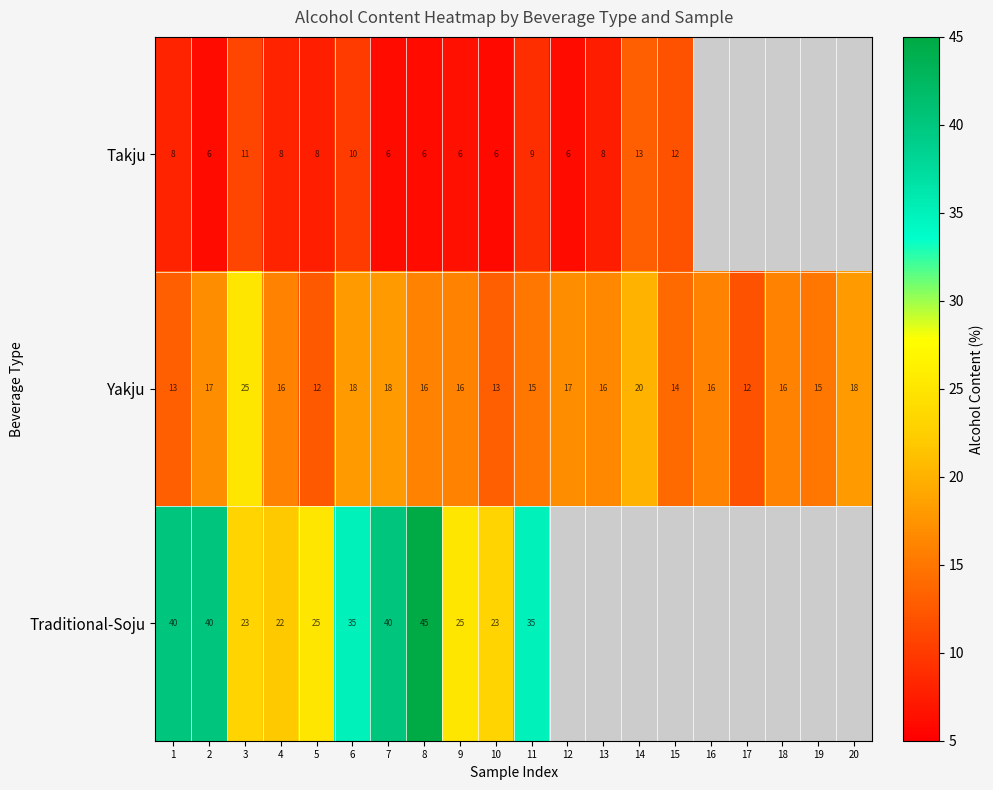

At which category is the sum across all series the highest?

8